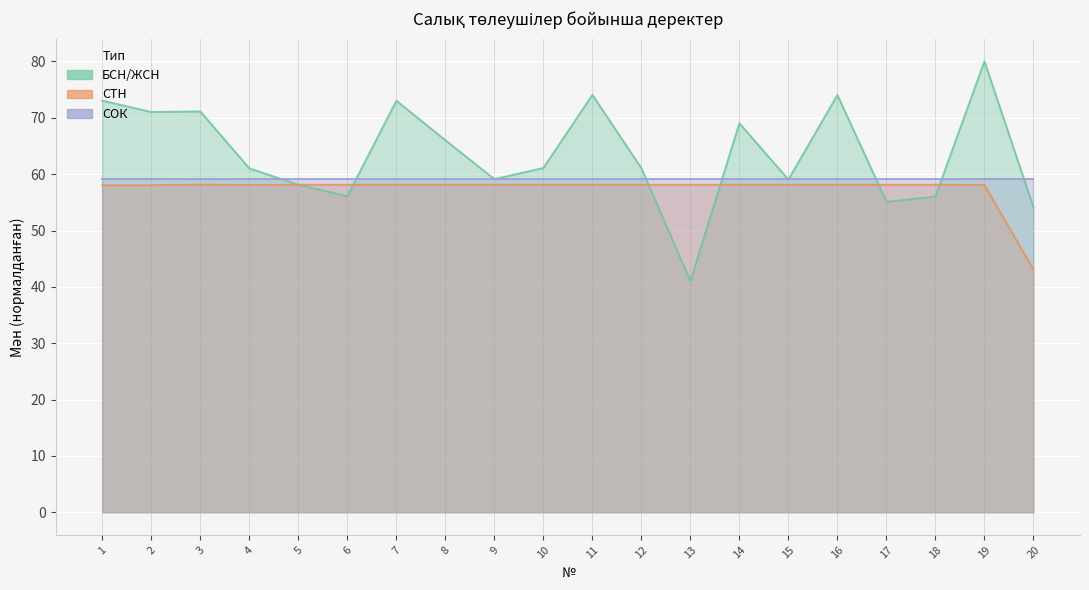

What is the sum of all БСН/ЖСН values?

1273.1